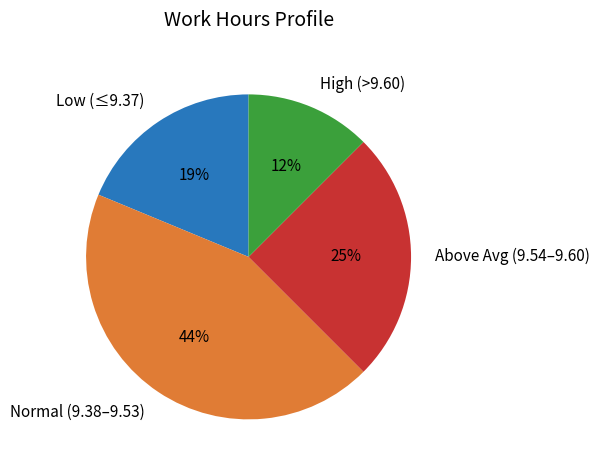

Is it true that Above Avg (9.54–9.60) is 32% of the pie?

False